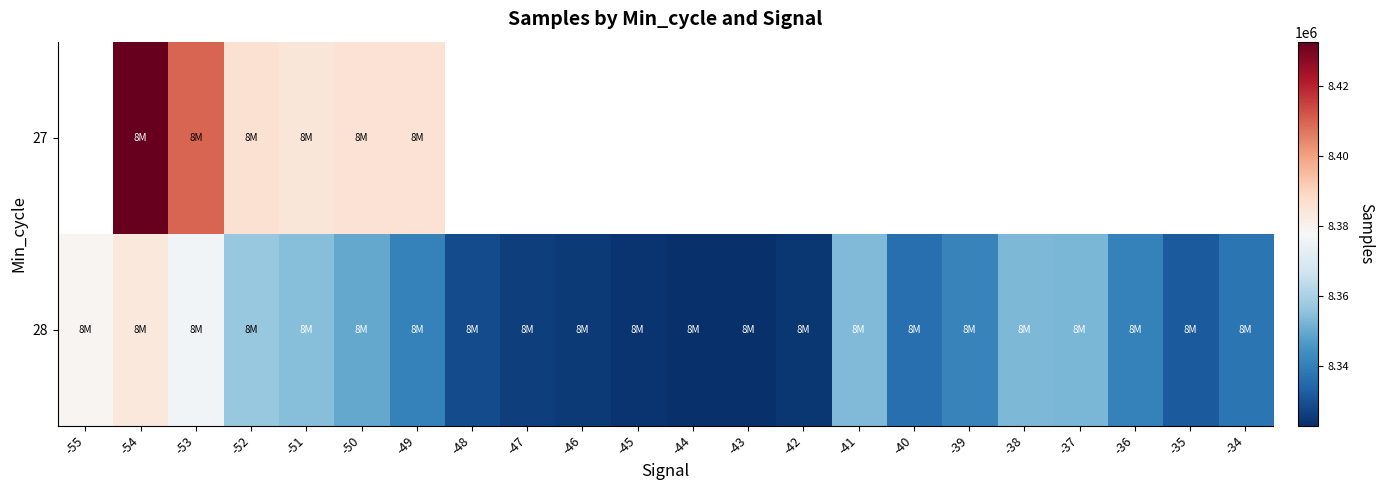

Rank the series at -53 from lowest to highest value.

28, 27